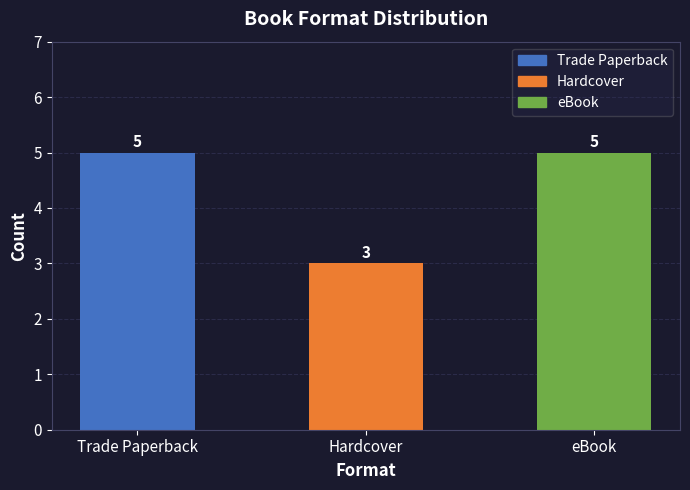

True or false: the data shows 5 at Hardcover.

False